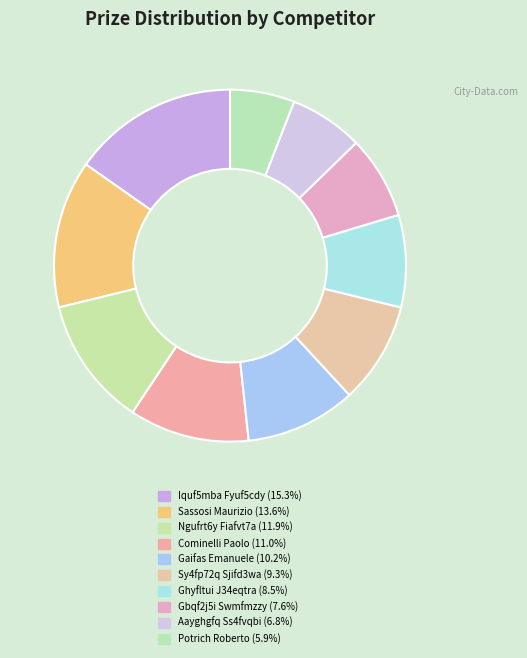

Is it true that Ghyfltui J34eqtra is 8% of the pie?

True